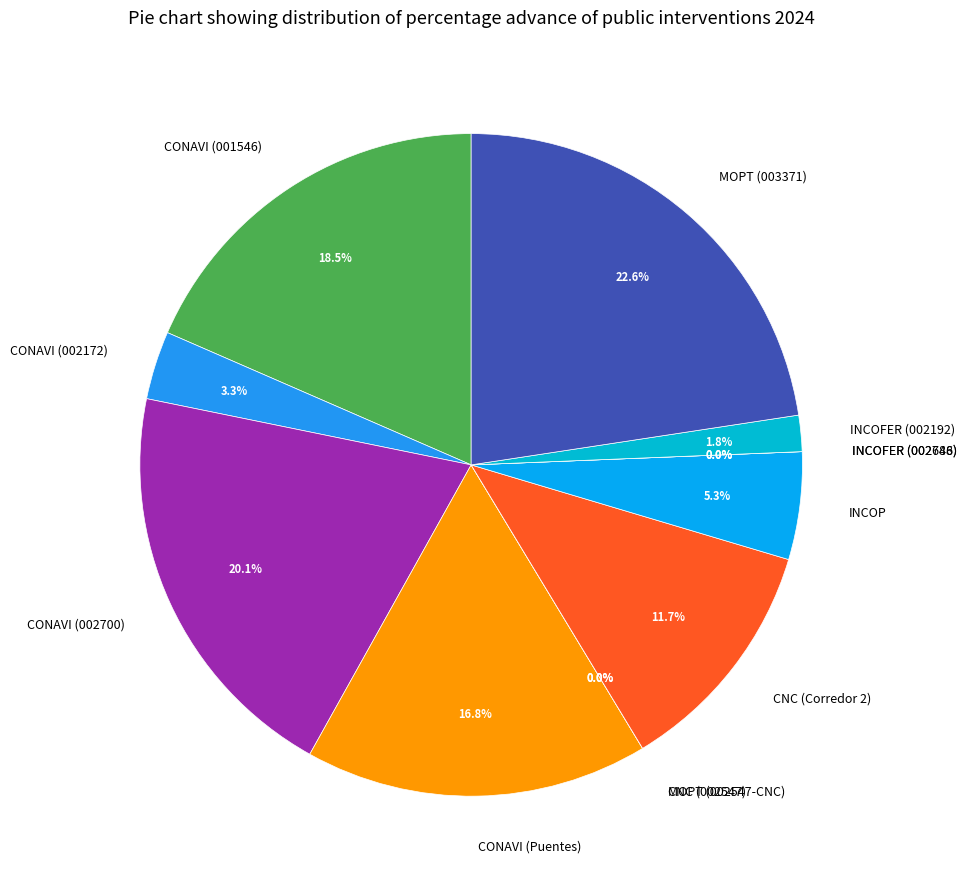

To the nearest percent, what is the difference between the INCOP and CONAVI (001546) slice percentages?

13%